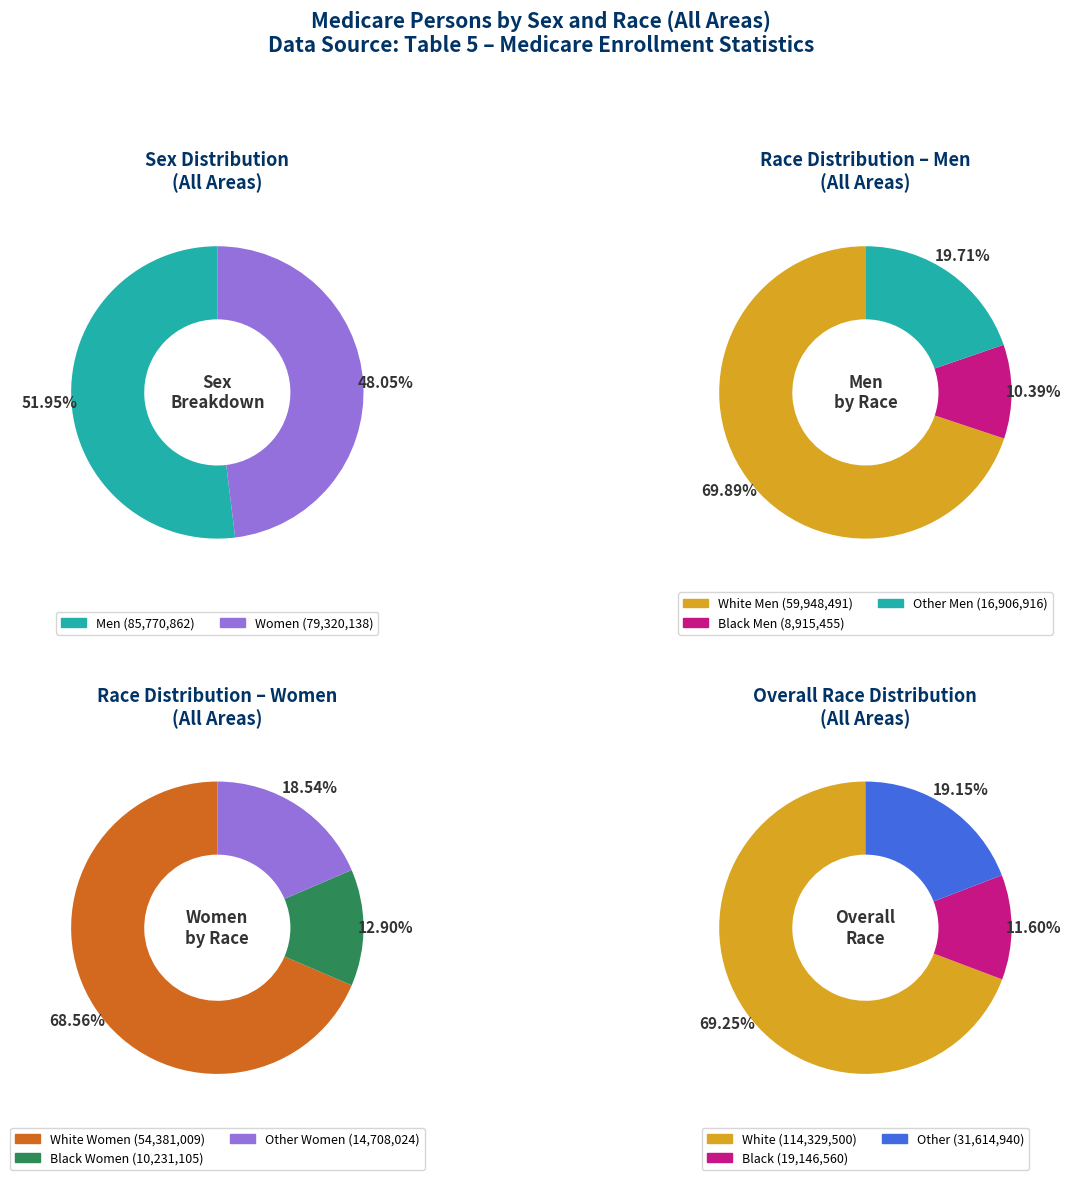

Does Women represent more than half of the total?

No